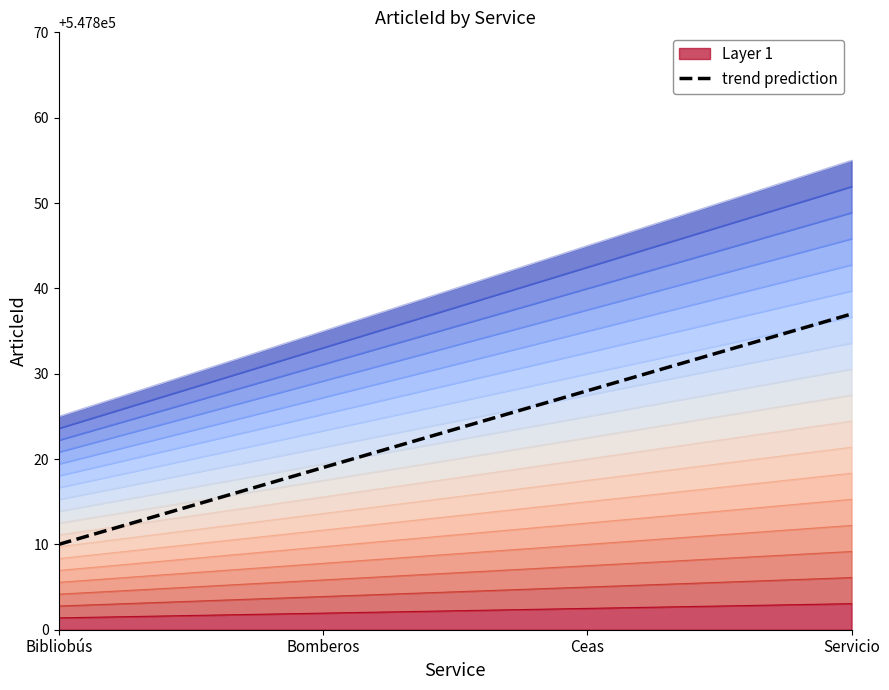

How many categories are shown in the chart?

4